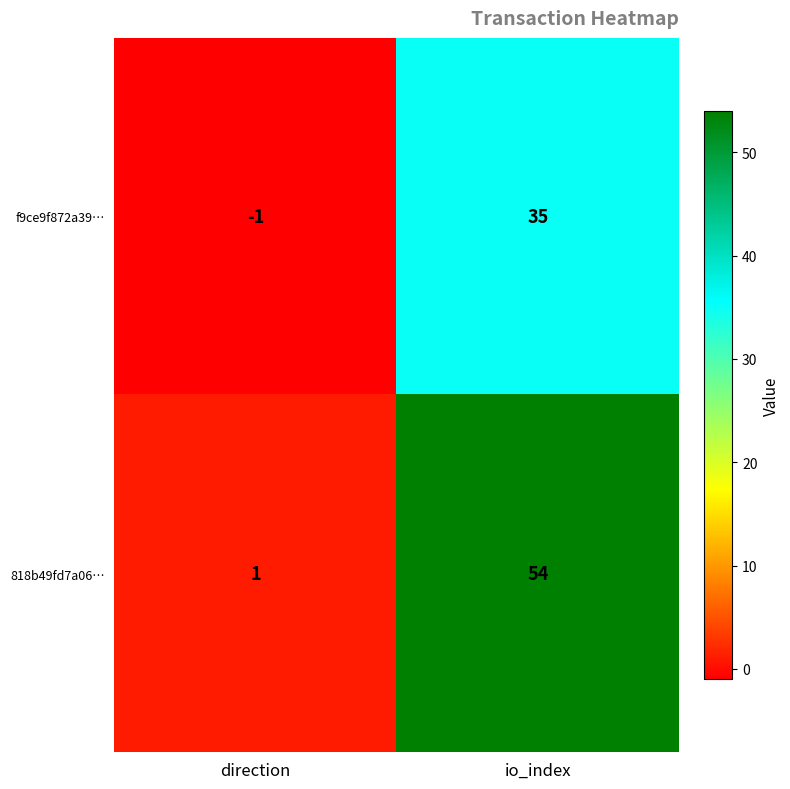

What is the approximate value of 818b49fd7a06… at io_index, to the nearest 5?

55